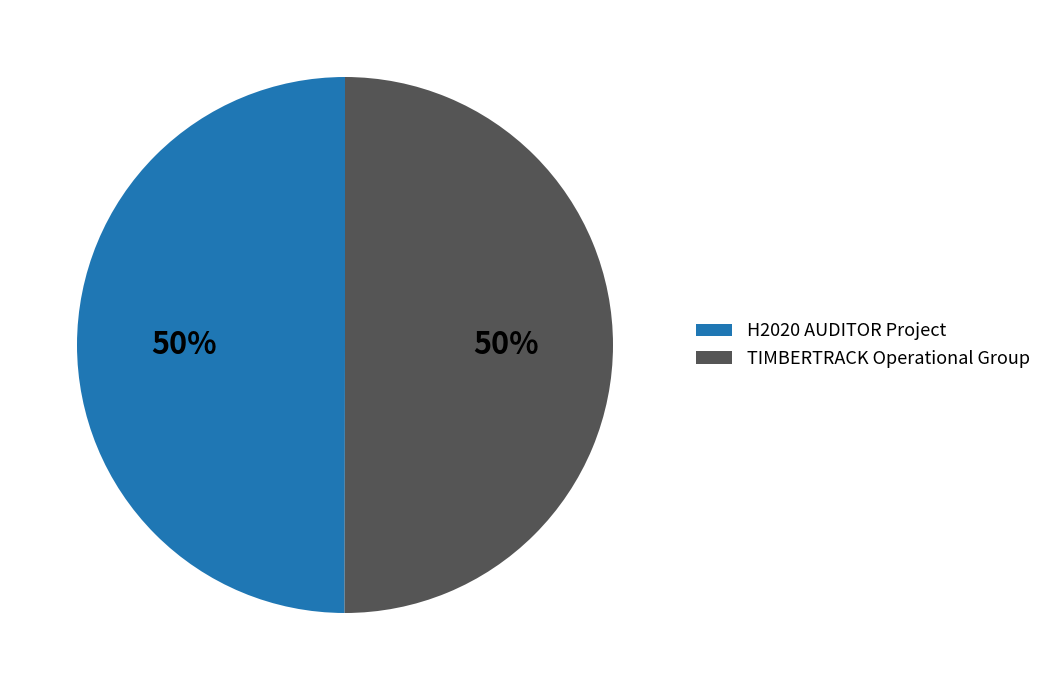

What is the ratio of the value at H2020 AUDITOR Project to the value at TIMBERTRACK Operational Group?

1.0